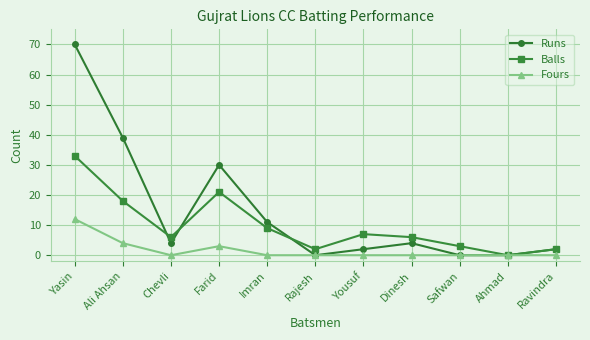

What is the difference between the maximum and minimum values in the Balls series?

33